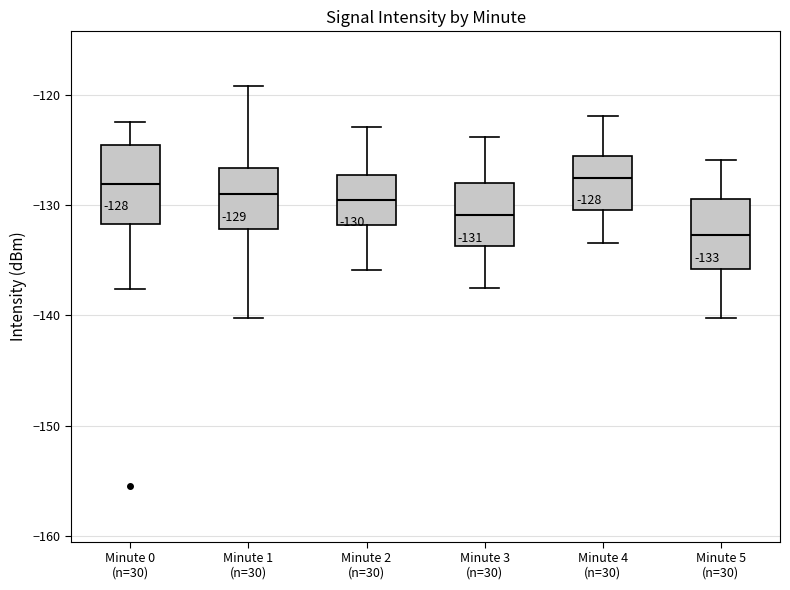

Which box has the lowest median line?

Minute 5 (n=30)